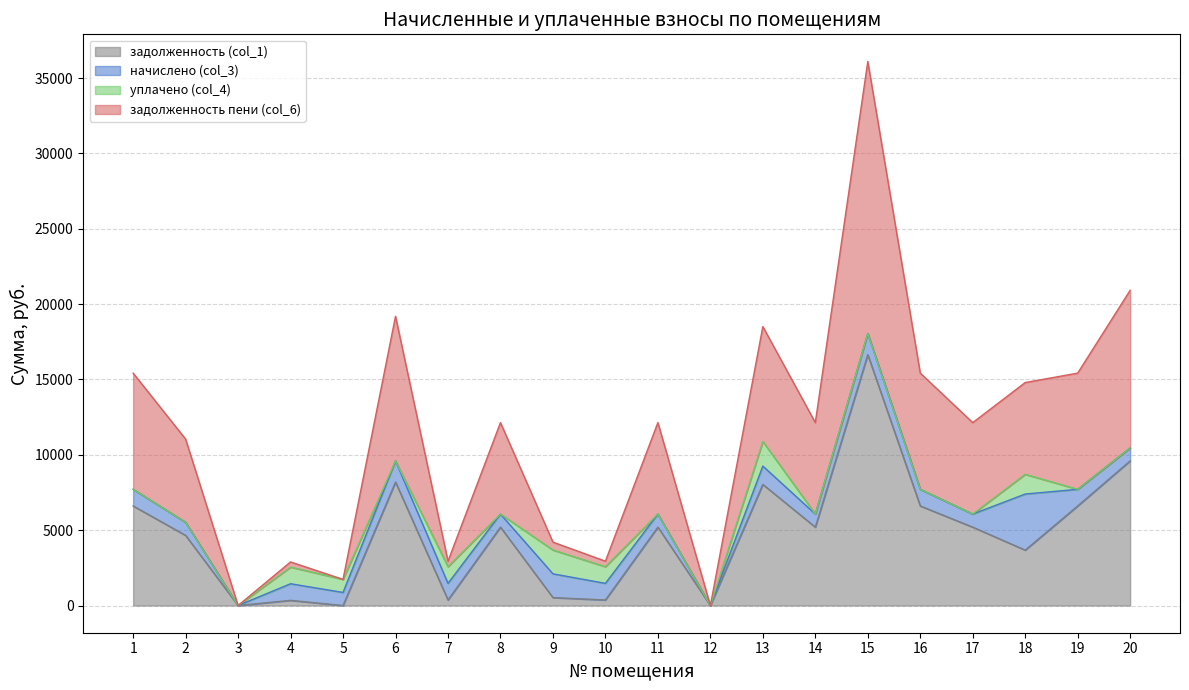

How many positive values does the задолженность (col_1) series have?

17